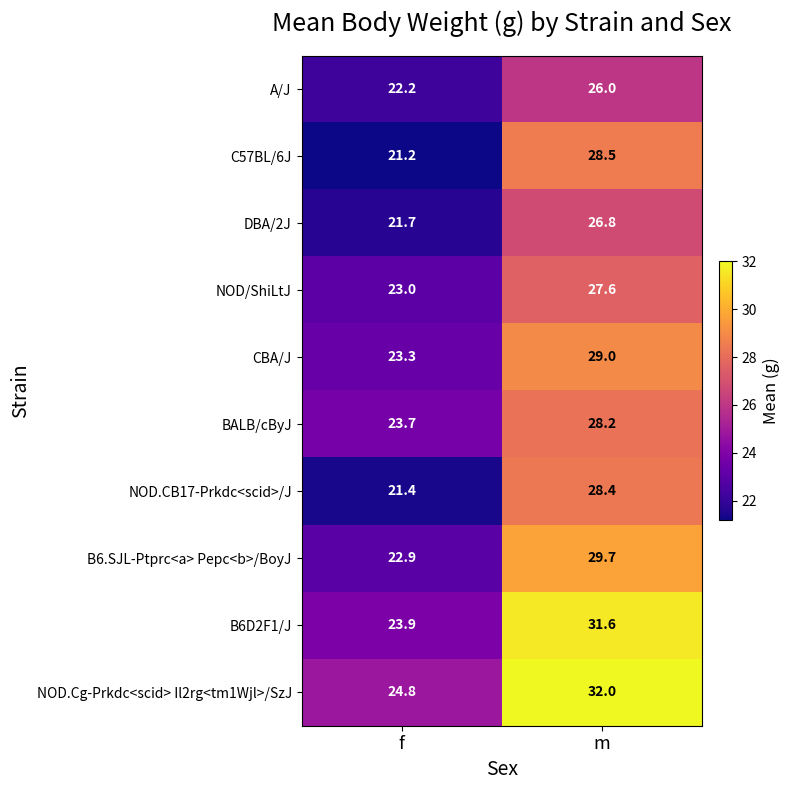

What is the difference between the highest and lowest values at m?

6.0